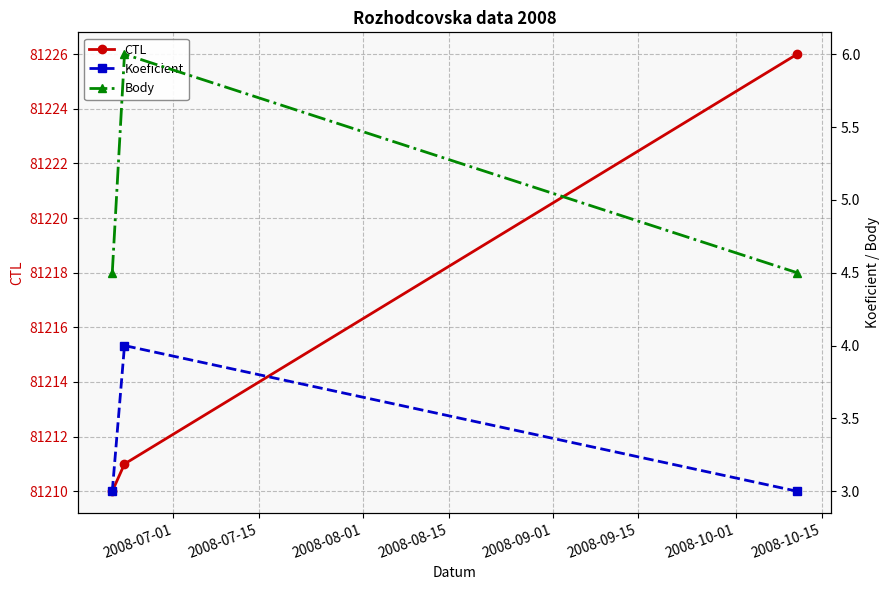

What is the minimum value for CTL?

81210